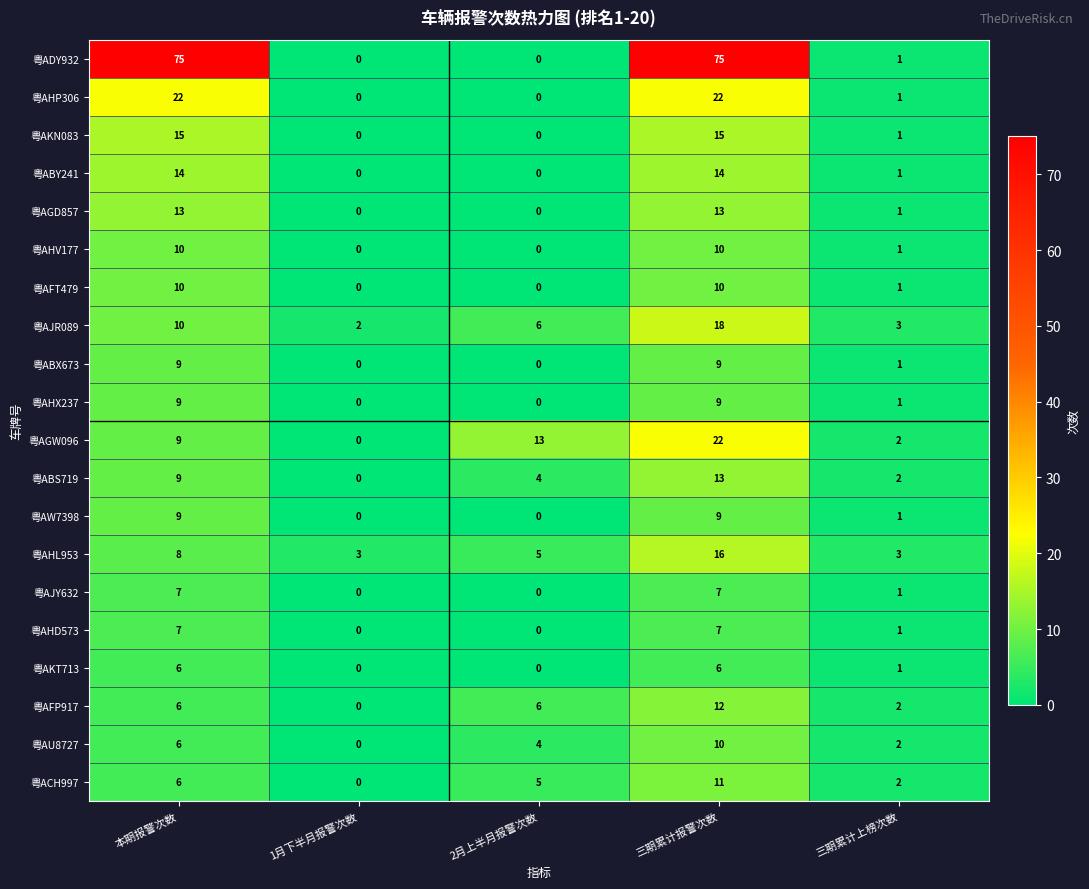

What is the difference between the maximum and minimum values in the 粤ACH997 series?

11